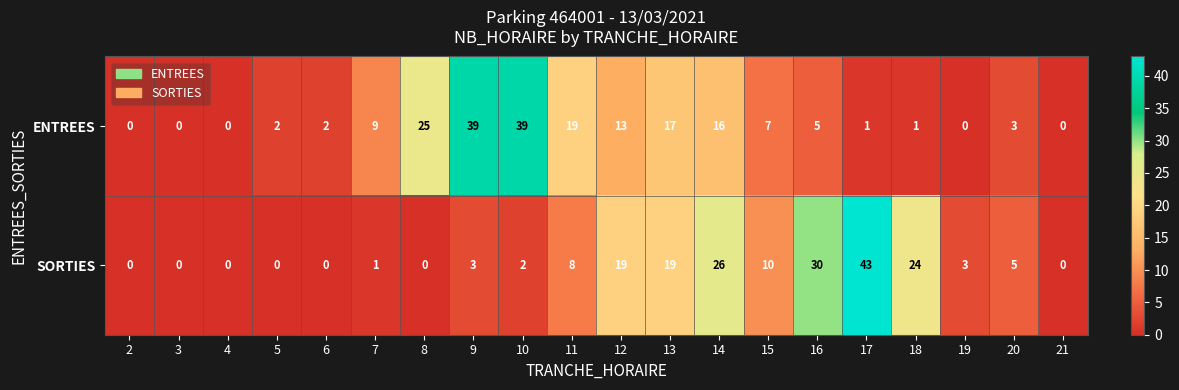

What is the average value of the SORTIES series?

10